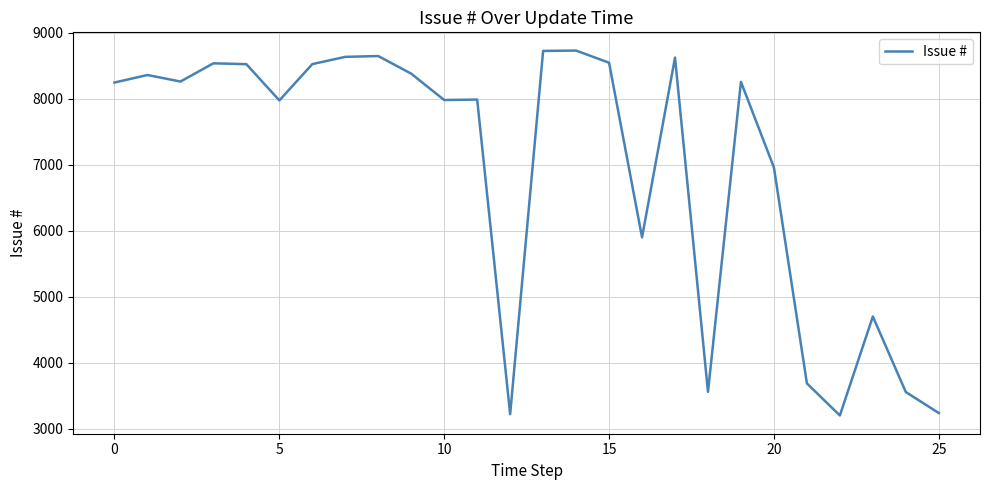

What is the greatest value displayed?

8728